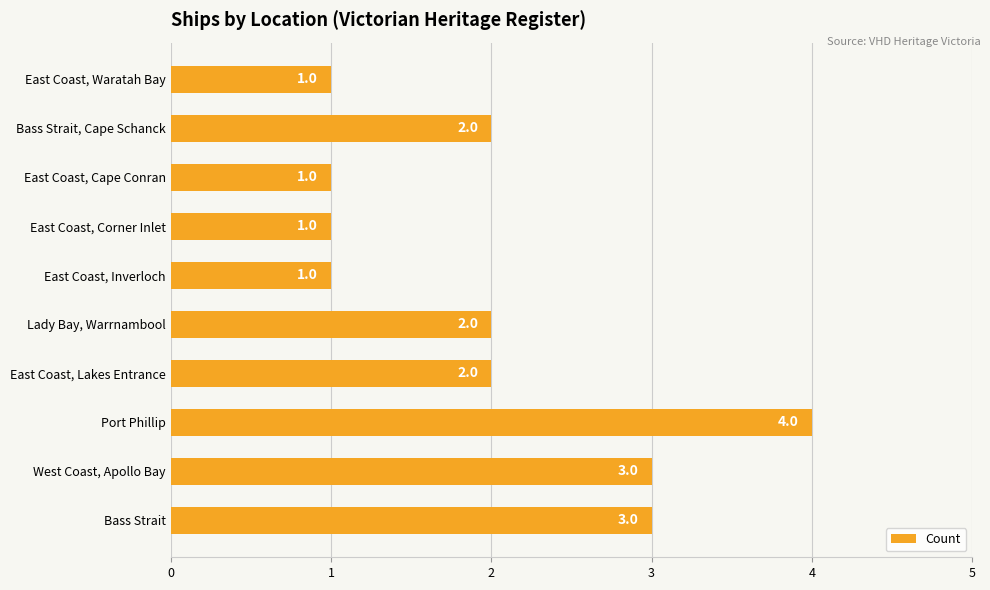

How many bars are there in total?

10